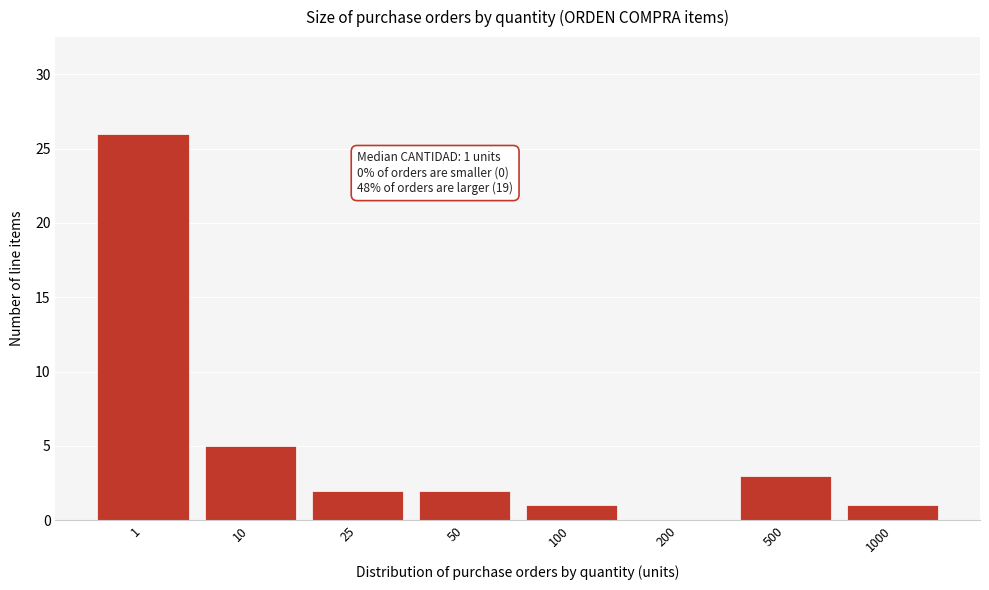

Reading left to right, transcribe all the data shown in this chart.

1=26	10=5	25=2	50=2	100=1	200=0	500=3	1000=1